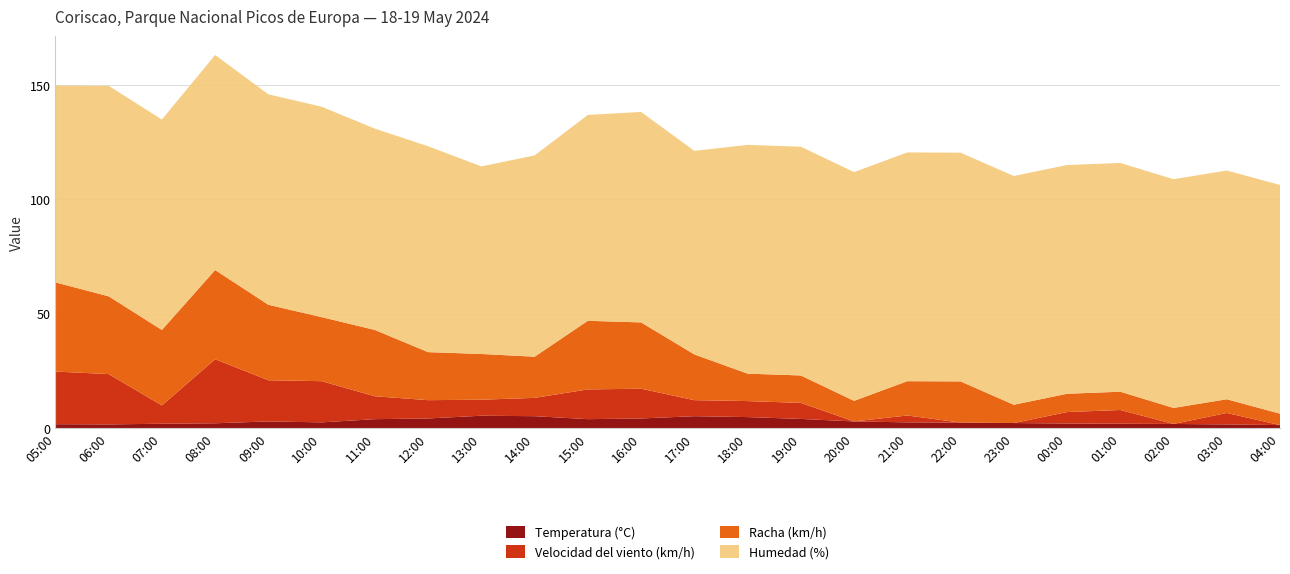

Reading left to right, transcribe all the data shown in this chart.

Temperatura (°C): 05:00=1.7	06:00=1.6	07:00=1.9	08:00=2.1	09:00=2.9	10:00=2.5	11:00=3.9	12:00=4.2	13:00=5.4	14:00=5.2	15:00=3.9	16:00=4.2	17:00=5.2	18:00=4.8	19:00=4.0	20:00=2.9	21:00=2.5	22:00=2.4	23:00=2.2	00:00=2.0	01:00=1.9	02:00=1.8	03:00=1.6	04:00=1.3
Velocidad del viento (km/h): 05:00=23.0	06:00=22.0	07:00=8.0	08:00=28.0	09:00=18.0	10:00=18.0	11:00=10.0	12:00=8.0	13:00=7.0	14:00=8.0	15:00=13.0	16:00=13.0	17:00=7.0	18:00=7.0	19:00=7.0	20:00=0.0	21:00=3.0	22:00=0.0	23:00=0.0	00:00=5.0	01:00=6.0	02:00=0.0	03:00=5.0	04:00=0.0
Racha (km/h): 05:00=39.0	06:00=34.0	07:00=33.0	08:00=39.0	09:00=33.0	10:00=28.0	11:00=29.0	12:00=21.0	13:00=20.0	14:00=18.0	15:00=30.0	16:00=29.0	17:00=20.0	18:00=12.0	19:00=12.0	20:00=9.0	21:00=15.0	22:00=18.0	23:00=8.0	00:00=8.0	01:00=8.0	02:00=7.0	03:00=6.0	04:00=5.0
Humedad (%): 05:00=86.0	06:00=92.0	07:00=92.0	08:00=94.0	09:00=92.0	10:00=92.0	11:00=88.0	12:00=90.0	13:00=82.0	14:00=88.0	15:00=90.0	16:00=92.0	17:00=89.0	18:00=100.0	19:00=100.0	20:00=100.0	21:00=100.0	22:00=100.0	23:00=100.0	00:00=100.0	01:00=100.0	02:00=100.0	03:00=100.0	04:00=100.0